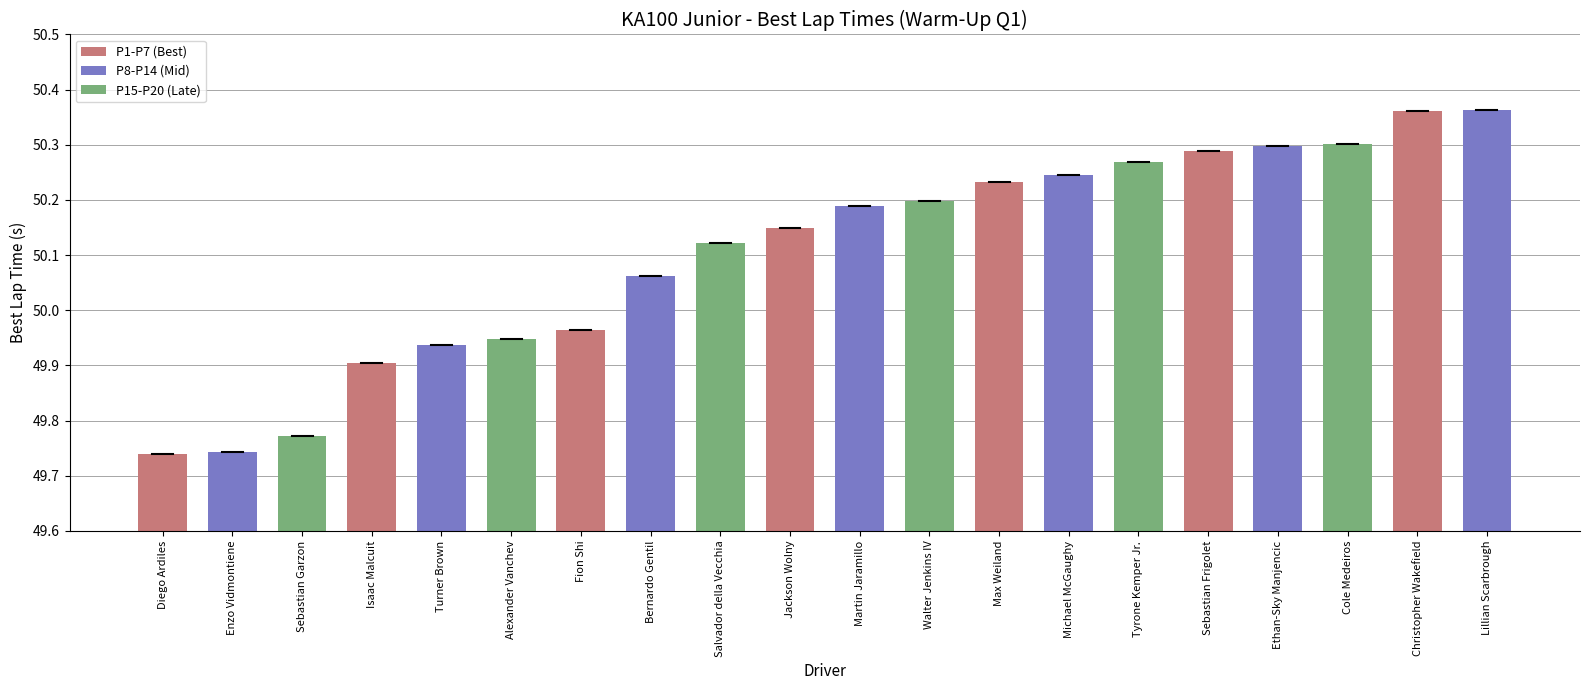

What is the difference between the values at Christopher Wakefield and Diego Ardiles?

0.6